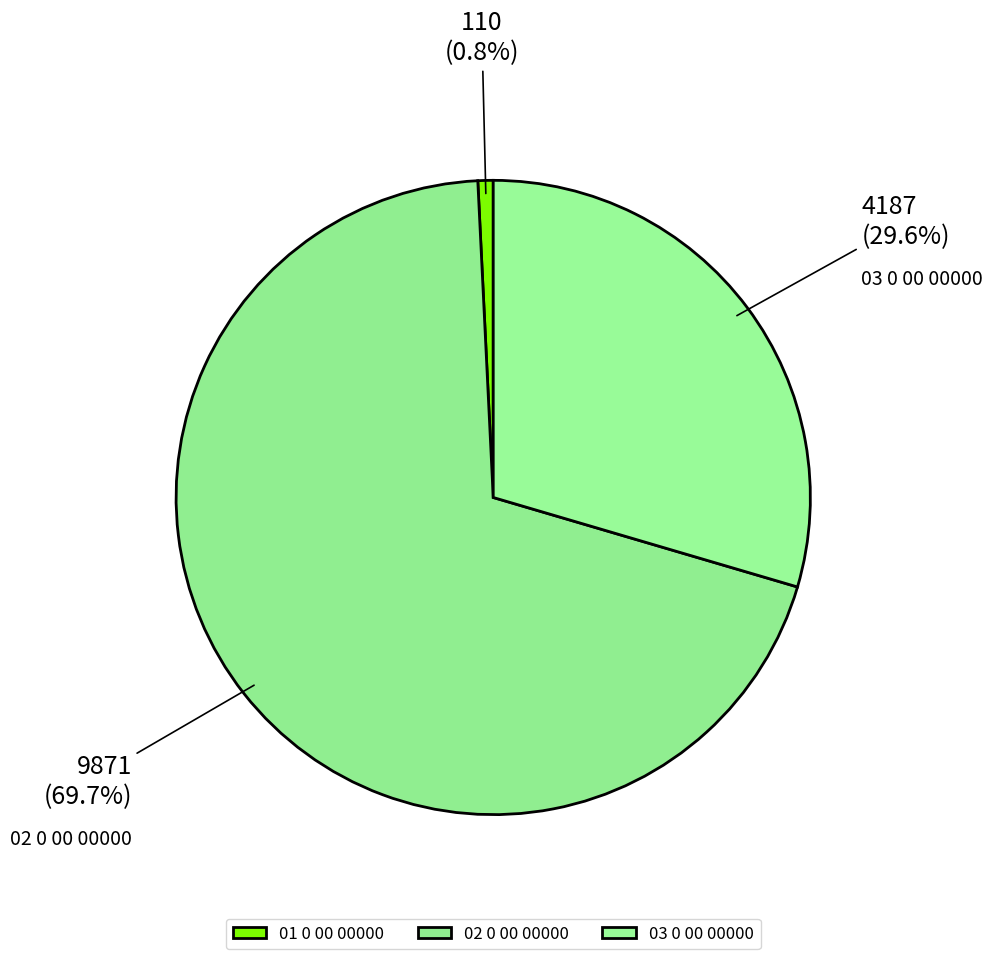

Which has a higher value, 03 0 00 00000 or 01 0 00 00000?

03 0 00 00000